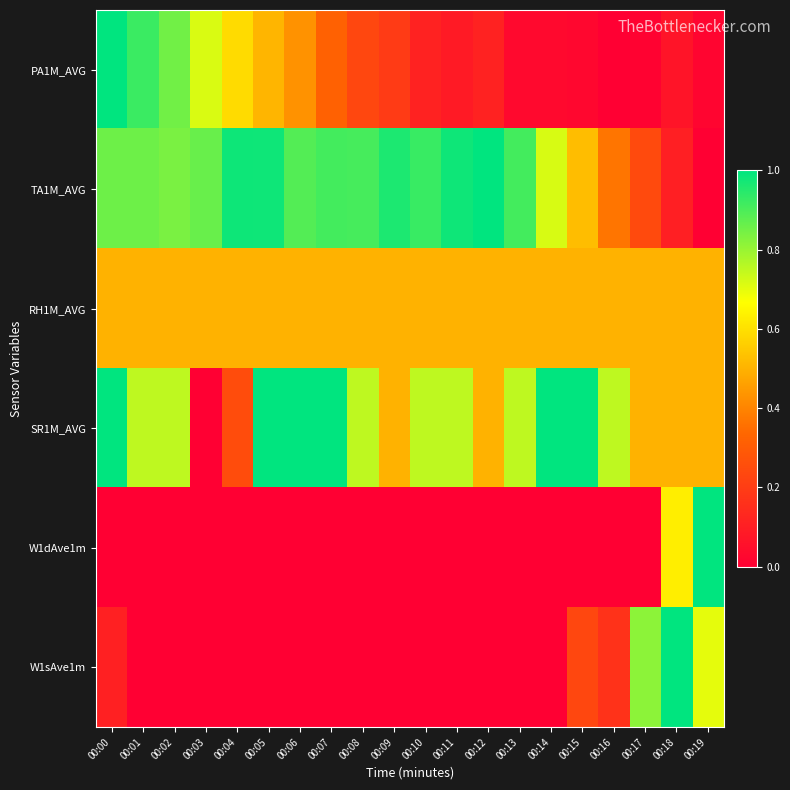

At which category does the chart reach its peak across all series?

00:00